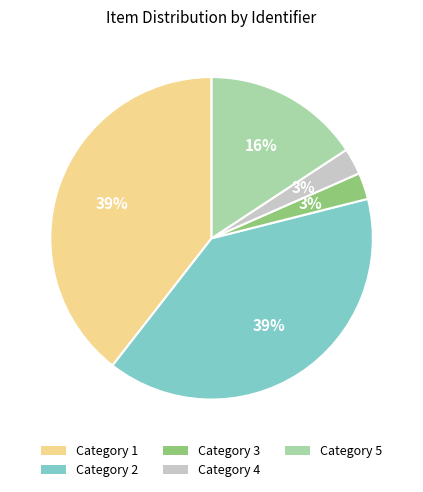

Is there a majority slice in this chart?

No